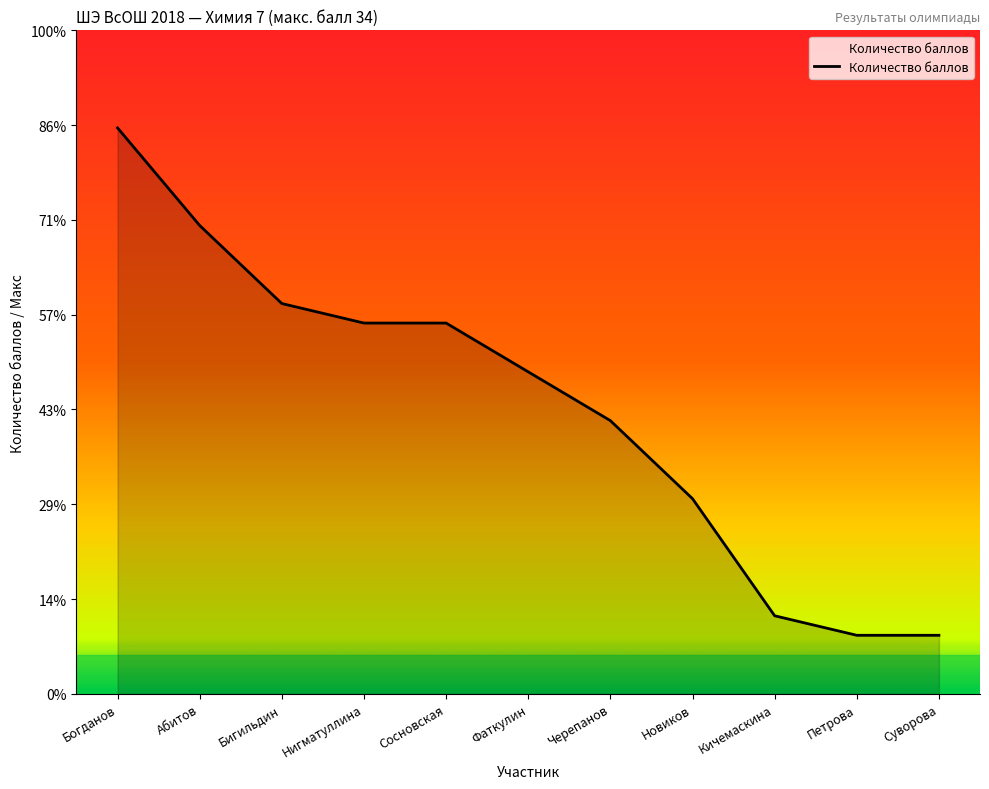

What is the sum of all values?

161.5